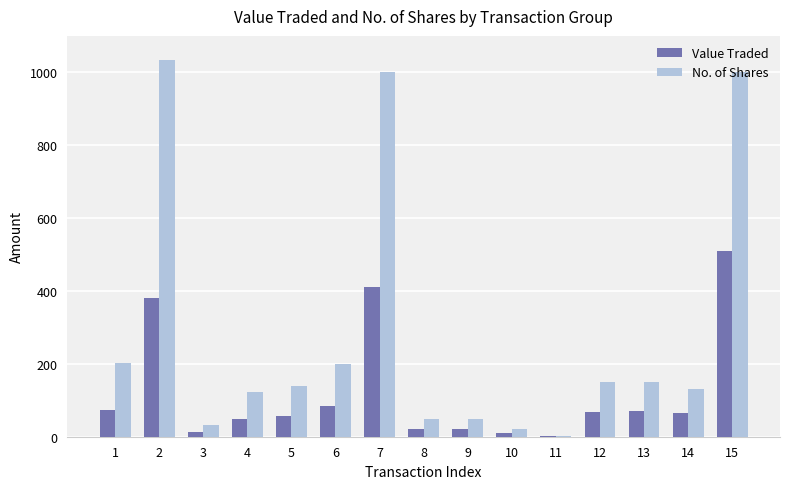

What is the difference between the Value Traded values at 11 and 2?

381